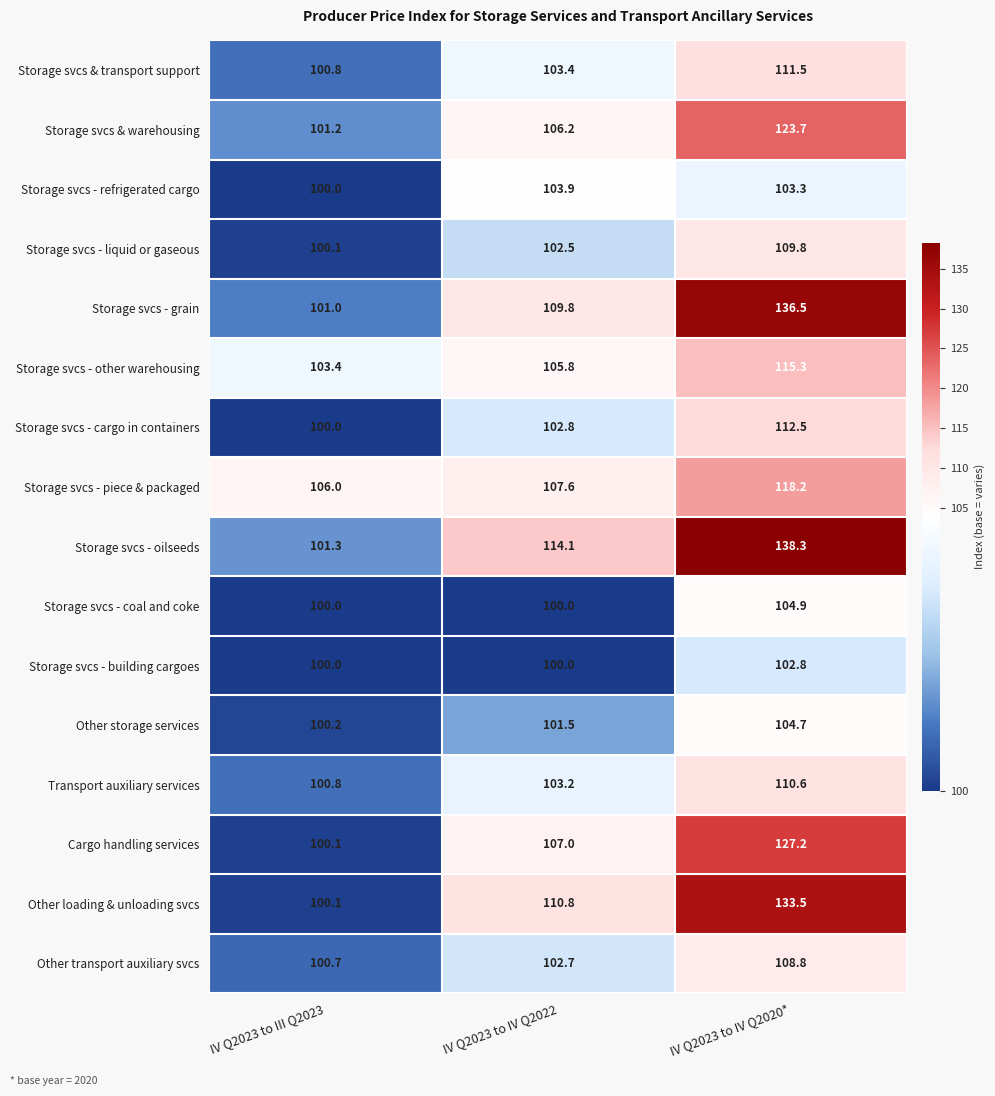

At which label is Other storage services closest to 102?

IV Q2023 to IV Q2022